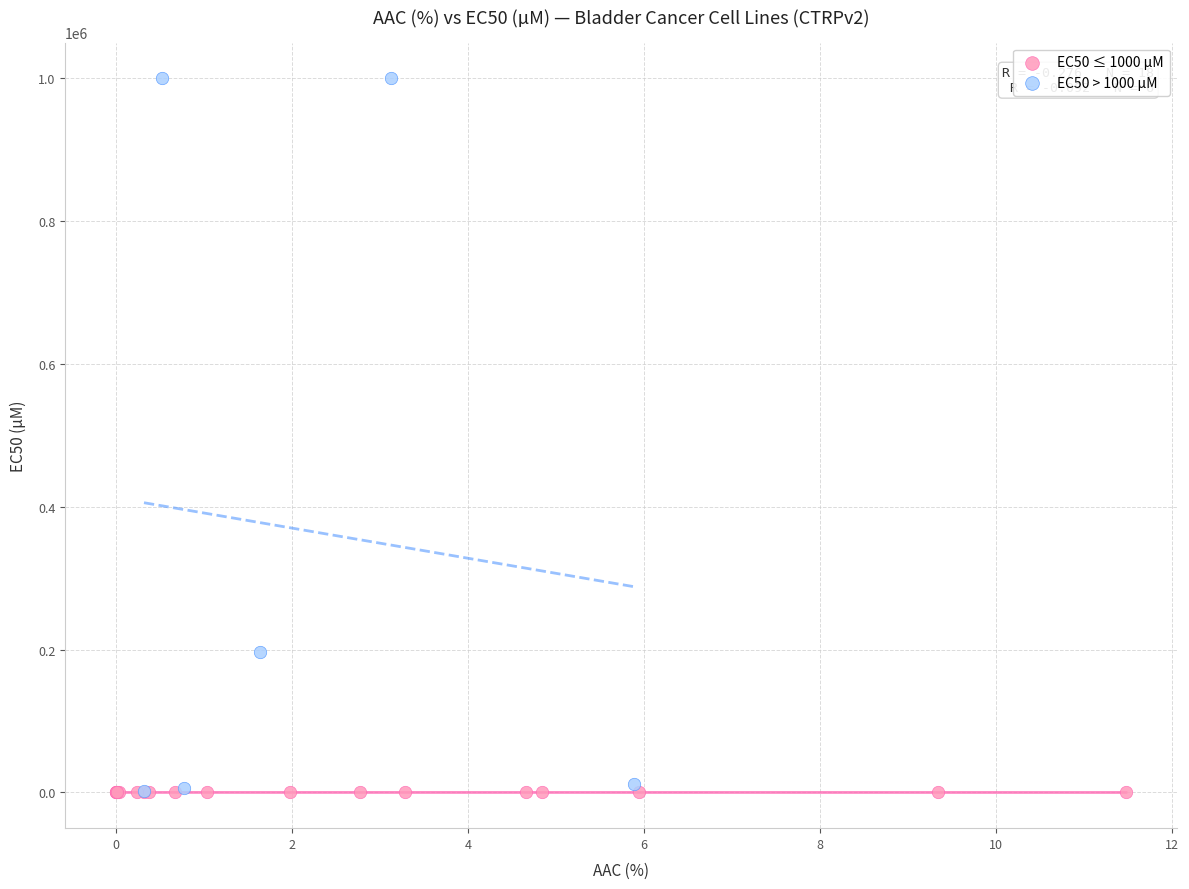

Which series has the largest Y range (max minus min)?

EC50 > 1000 µM